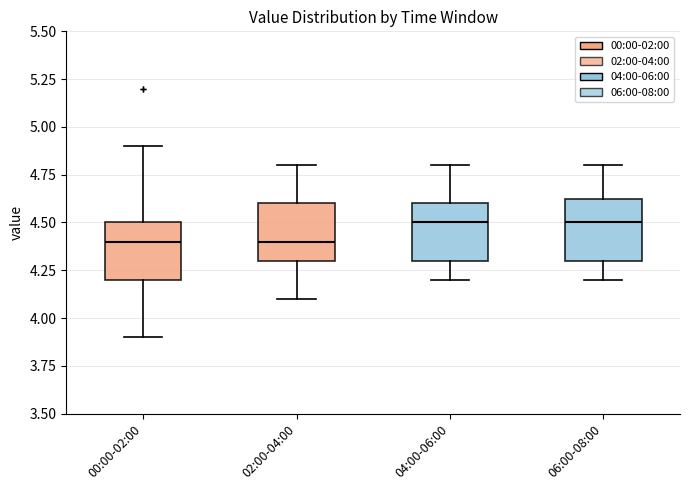

Where is the lower edge of the box for 06:00-08:00 on the y-axis? The values are not printed on the chart, so give them approximately, as read against the axis.

4.30